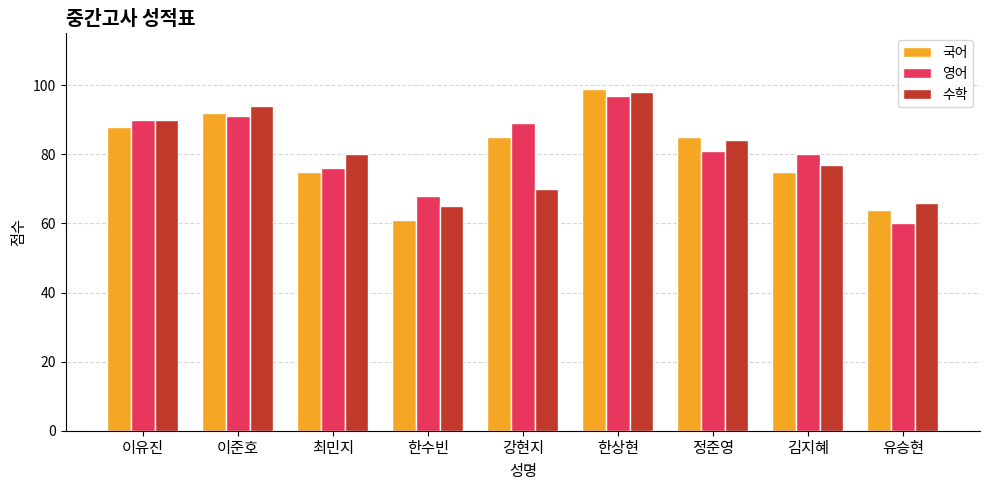

Which label corresponds to the smallest value in the chart?

유승현